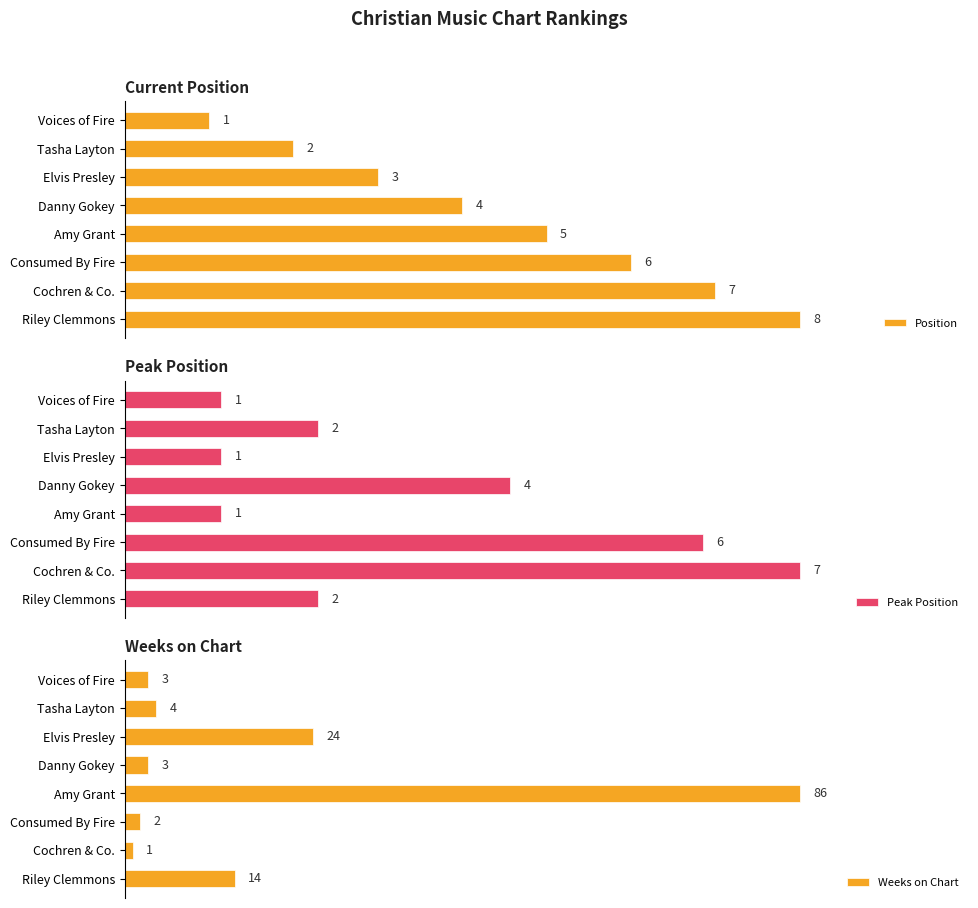

Where is Position nearest to the value 4?

Danny Gokey